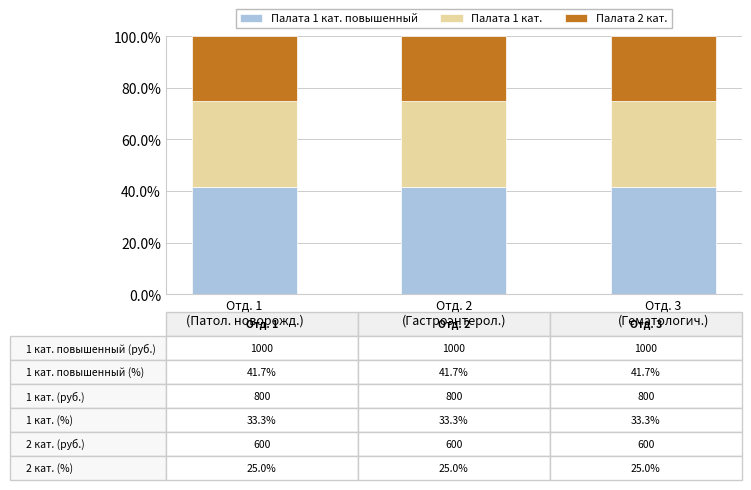

Is it true that Палата 2 кат. equals 25.0 at Отд. 3
(Гематологич.)?

True